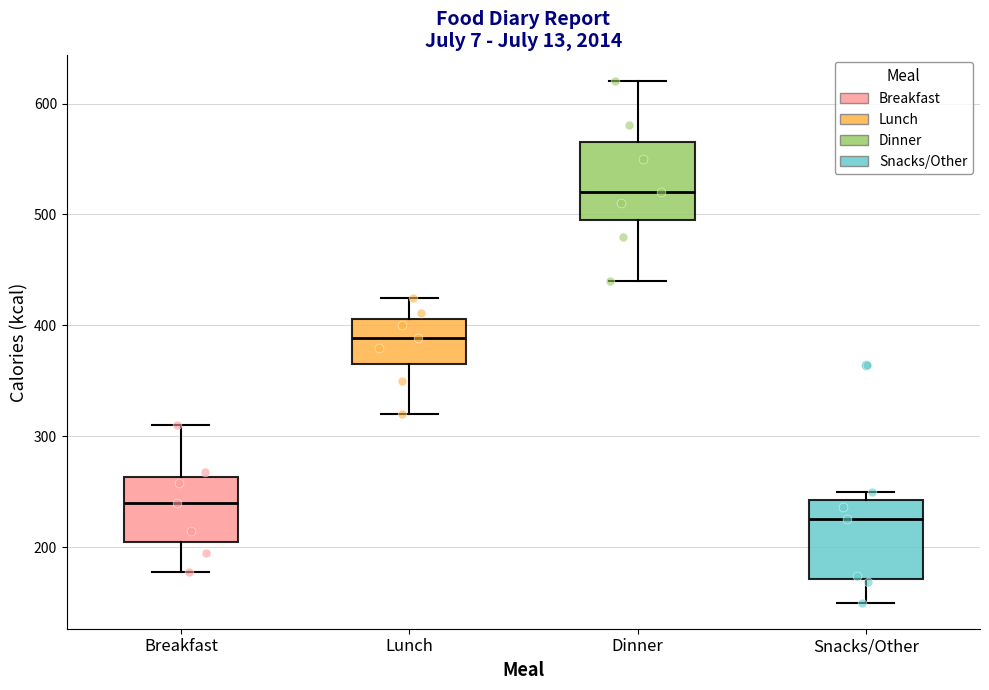

Reading left to right, transcribe this box plot: for each box, give where its median line is, the range the box spans, and where its two whiskers end, as read against the y-axis. The values are not printed on the chart, so give them approximately, as read against the axis.

Breakfast: median 240, box 210 to 260, whiskers 180 to 310
Lunch: median 390, box 370 to 410, whiskers 320 to 430
Dinner: median 520, box 500 to 570, whiskers 440 to 620
Snacks/Other: median 230, box 170 to 240, whiskers 150 to 250